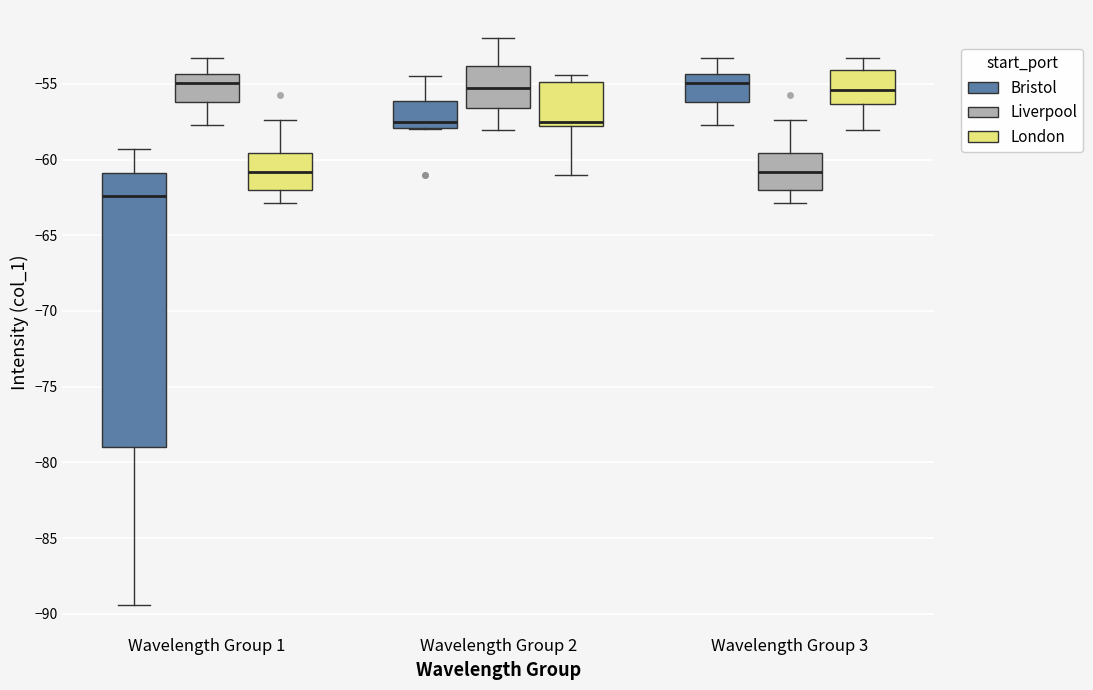

Comparing the boxes themselves (not the whiskers), which one is the tallest?

Wavelength Group 1 (Bristol)